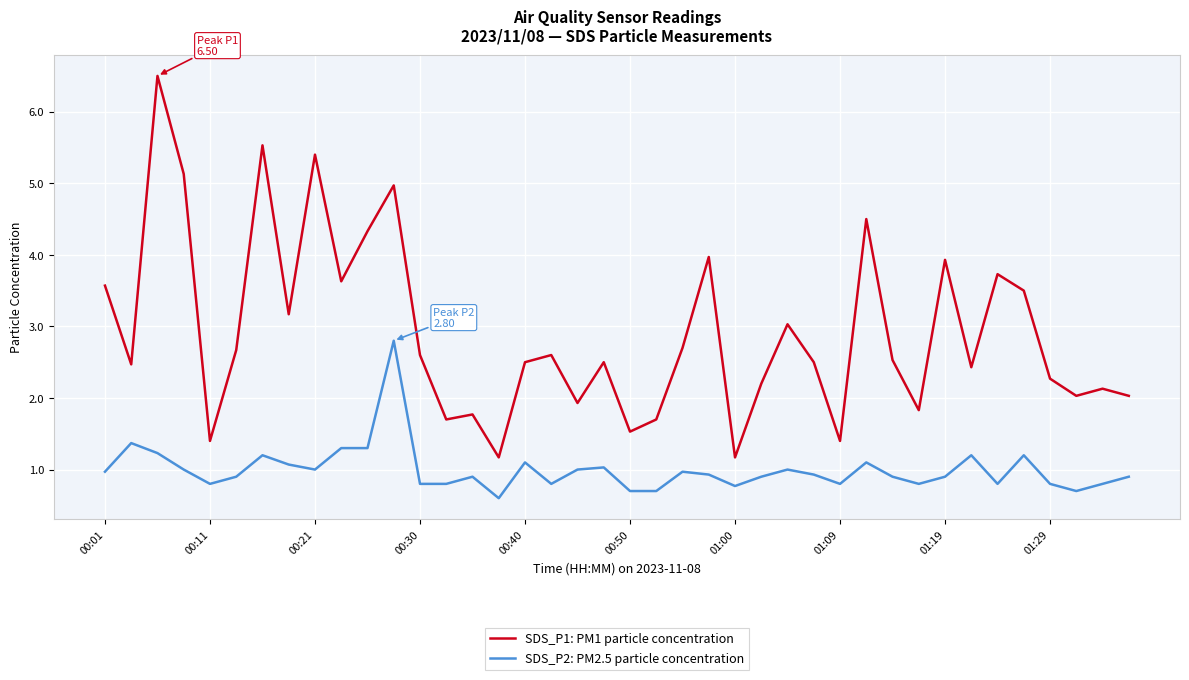

What is the average value of the SDS_P1: PM1 particle concentration series?

2.9